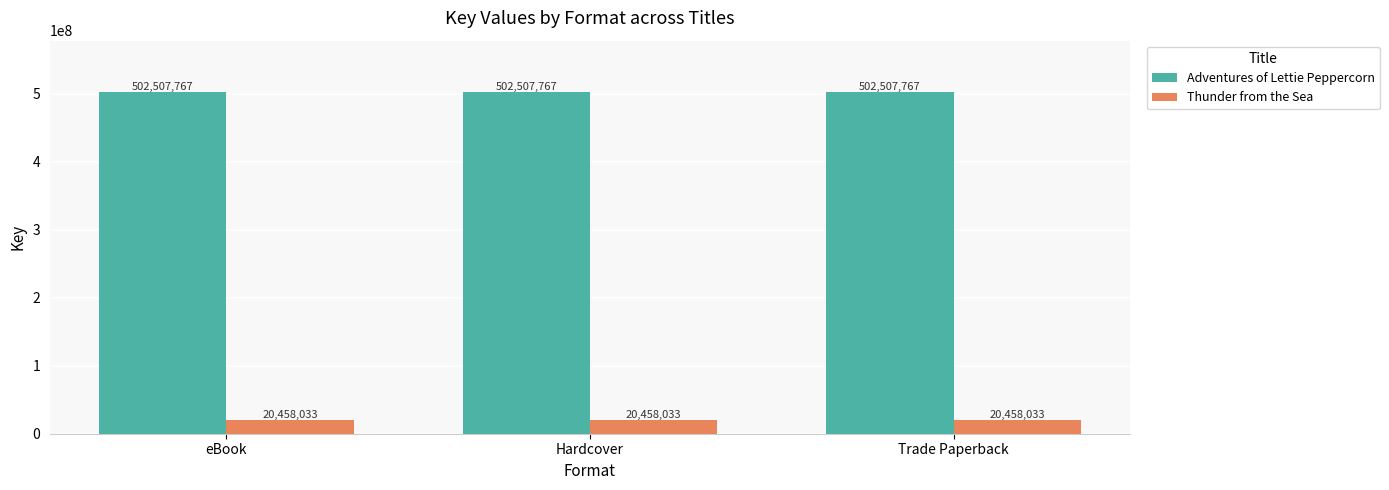

How many data points does each series have?

3